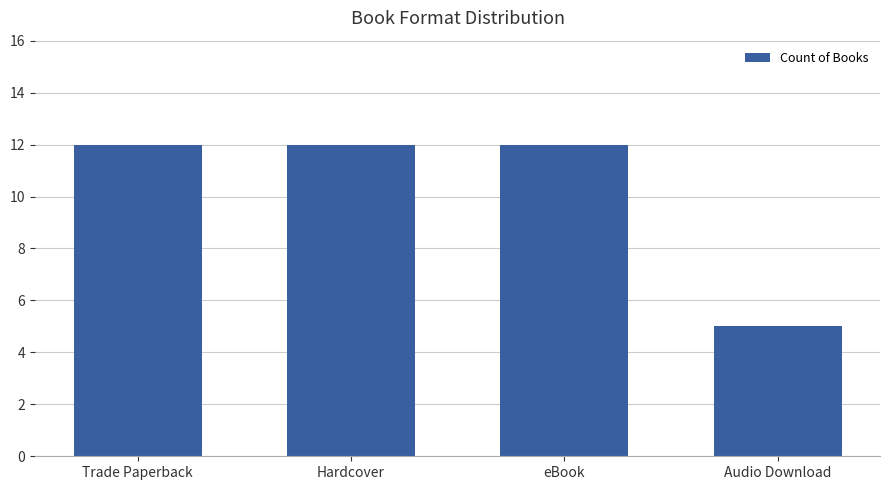

What position from the right is Audio Download?

1